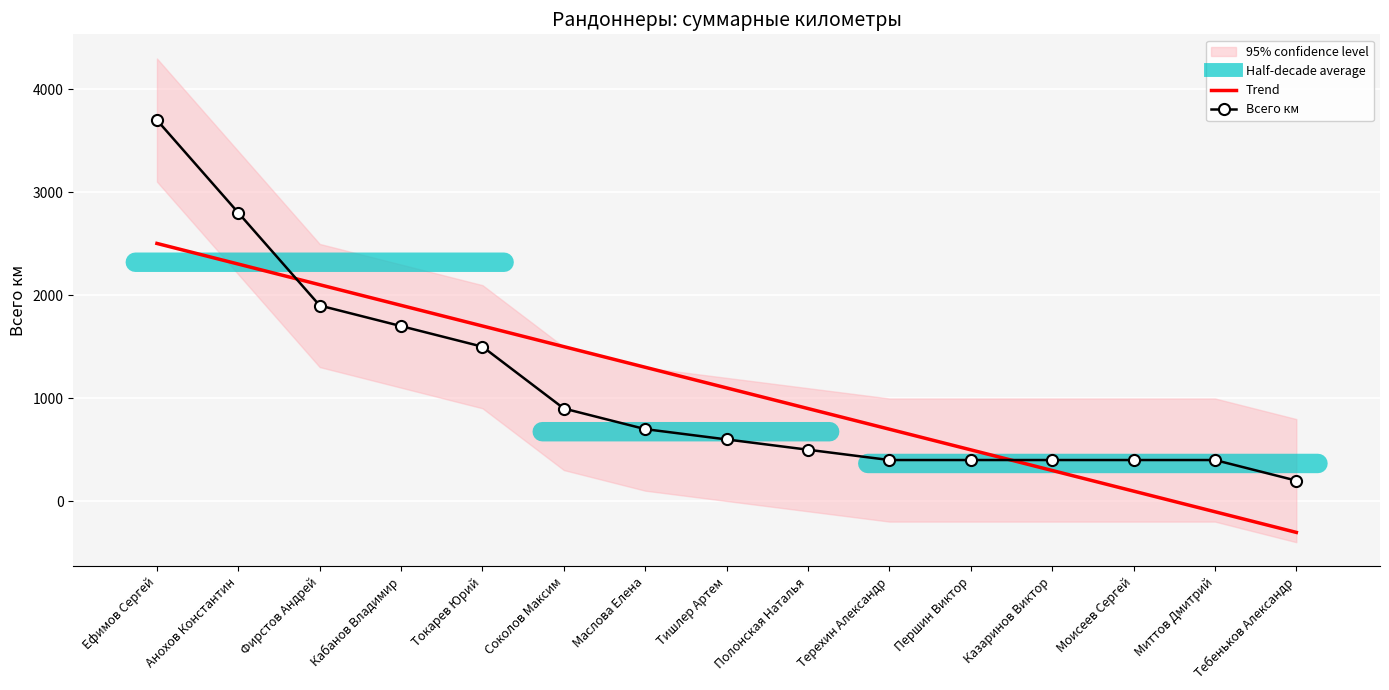

How many values in the Всего км series exceed 600?

7